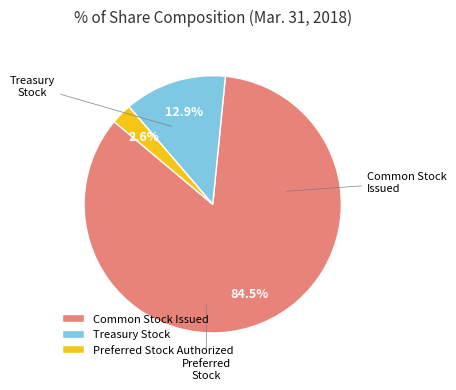

Count the number of slices in the pie.

3